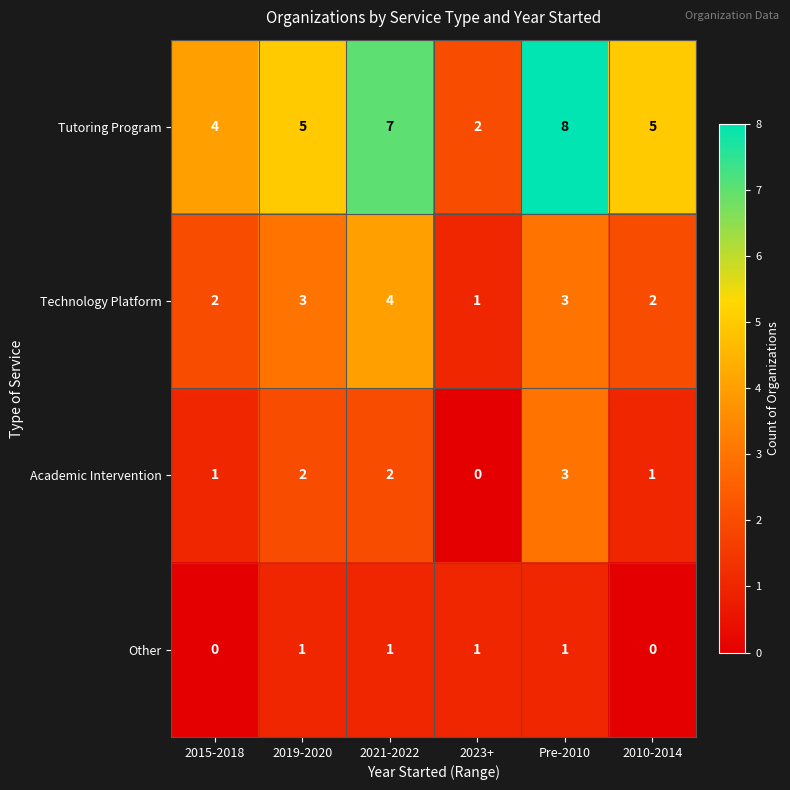

True or false: Technology Platform has a value of 2 at 2010-2014.

True